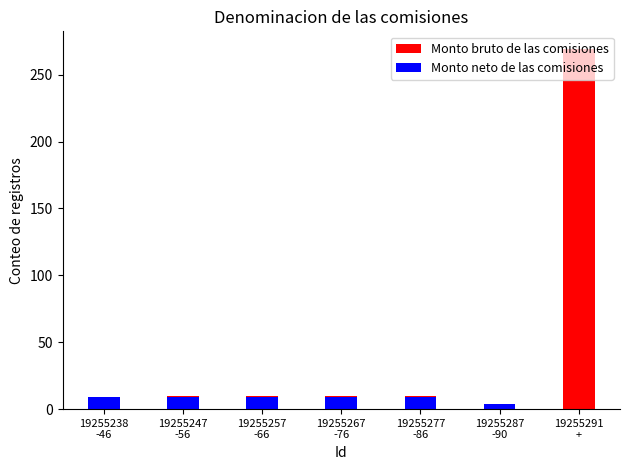

Reading right to left, transcribe all the data shown in this chart.

Monto bruto de las comisiones: 269	4	10	10	10	10	9
Monto neto de las comisiones: 0	4	9	9	9	9	9